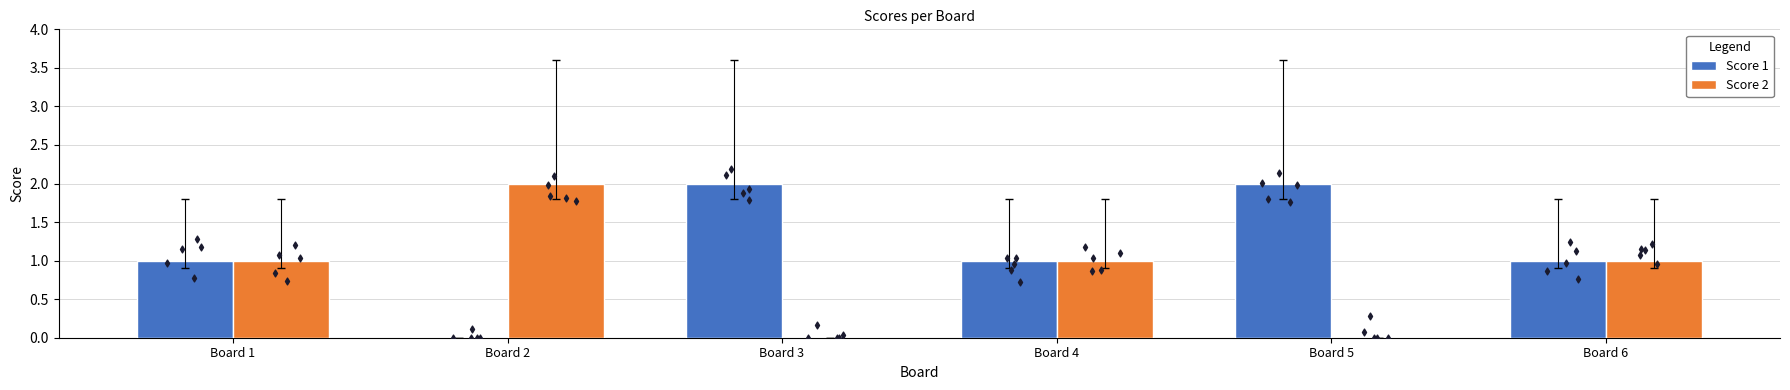

Is the value of Score 1 at Board 1 greater than the value of Score 2 at Board 4?

No